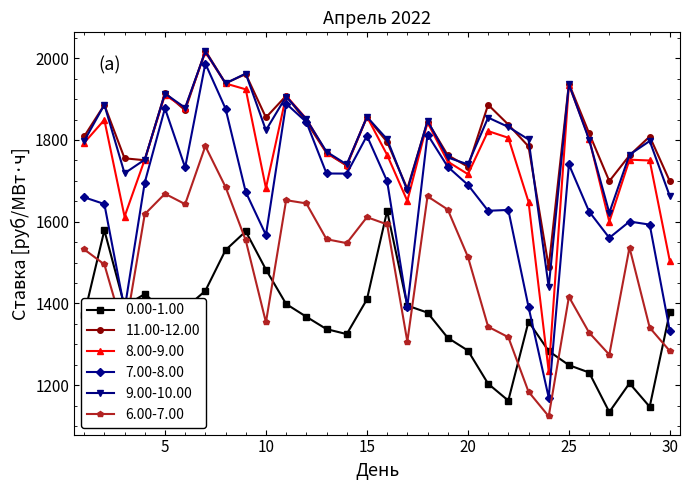

What is the smallest value displayed?

1123.9